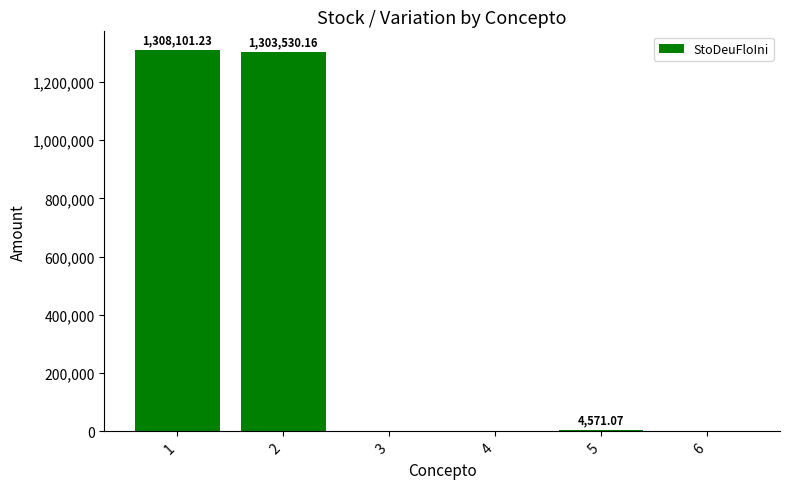

At which category does the chart reach its peak across all series?

1